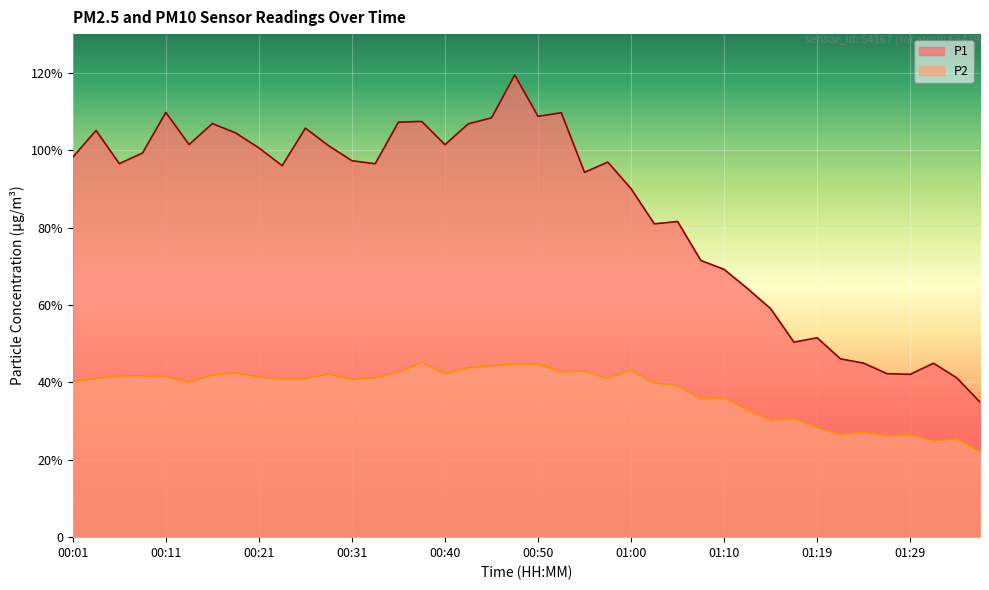

Between 00:31 and 00:40, which is larger?

00:40